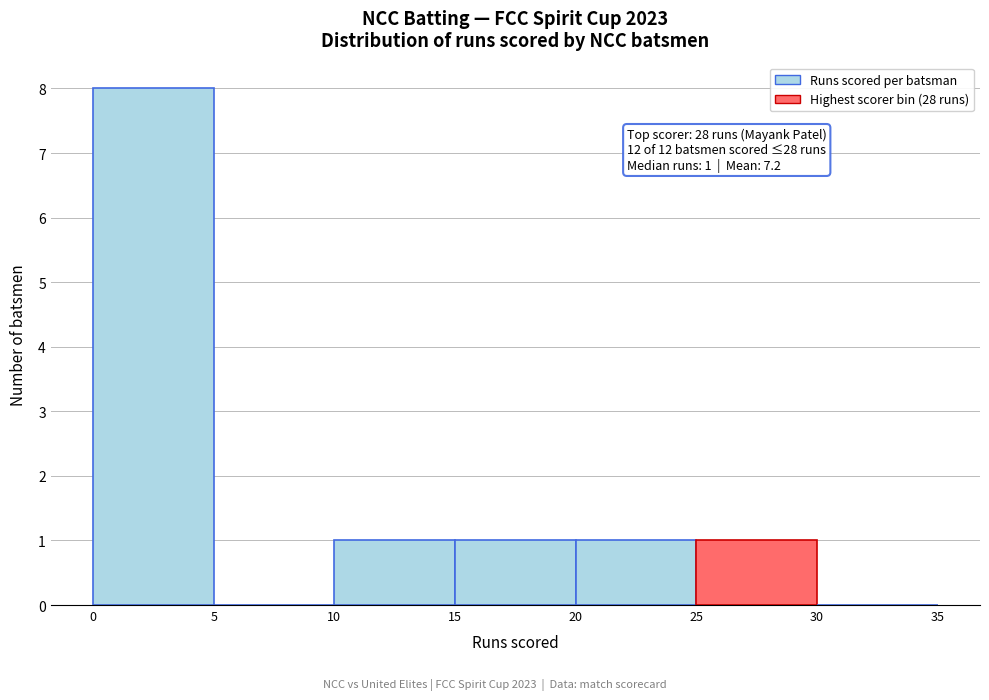

Over which range of the x-axis is the bar tallest?

0 to 5